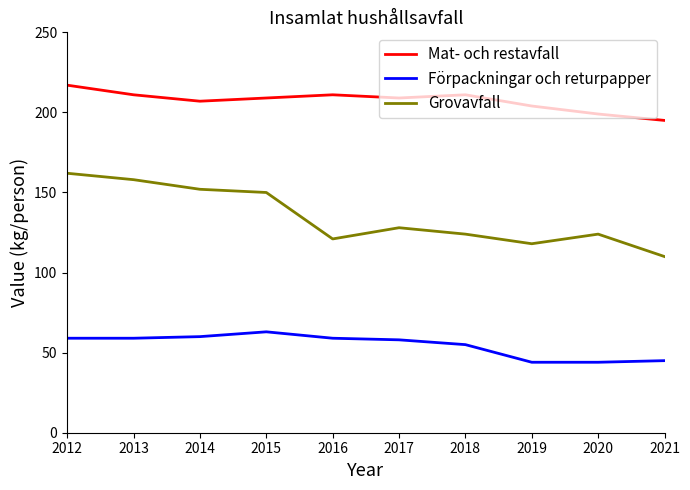

Reading left to right, what are all the values shown in this chart?

Mat- och restavfall: 2012=217	2013=211	2014=207	2015=209	2016=211	2017=209	2018=211	2019=204	2020=199	2021=195
Förpackningar och returpapper: 2012=59	2013=59	2014=60	2015=63	2016=59	2017=58	2018=55	2019=44	2020=44	2021=45
Grovavfall: 2012=162	2013=158	2014=152	2015=150	2016=121	2017=128	2018=124	2019=118	2020=124	2021=110